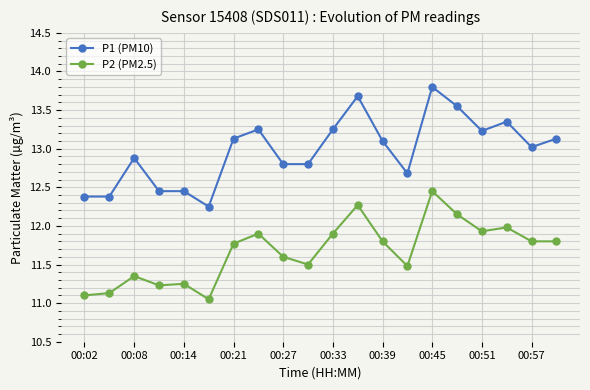

True or false: P2 (PM2.5) has more than 0 points higher than both neighbors.

True